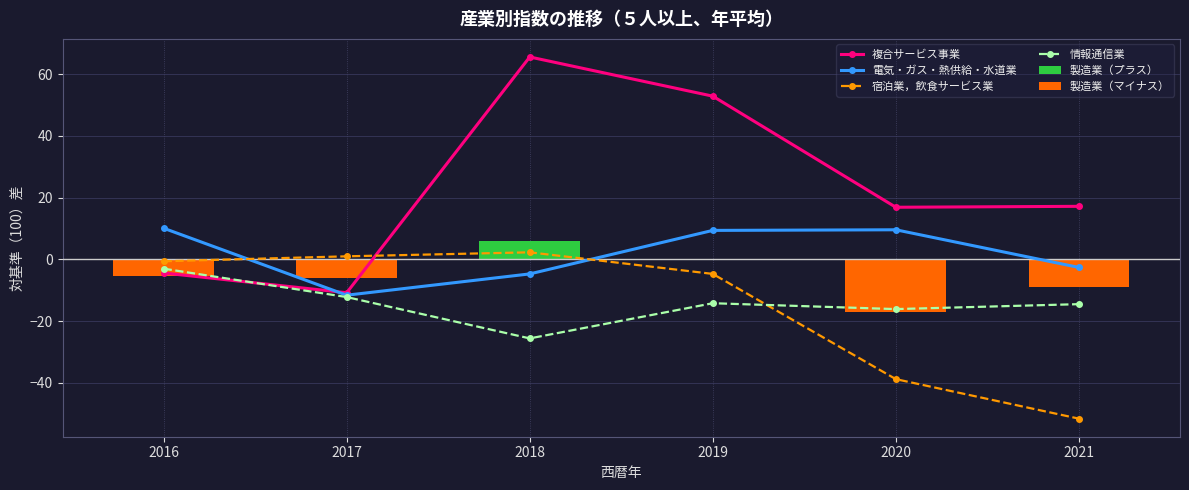

What is the sum of the 製造業（マイナス） values at 2018 and 2020?

-16.9